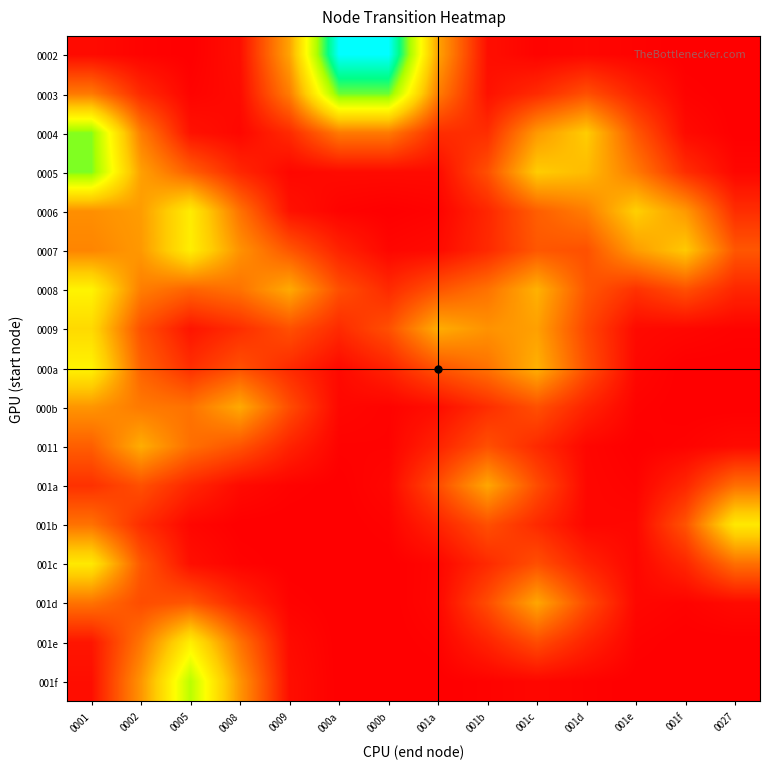

How many categories are shown in the chart?

14